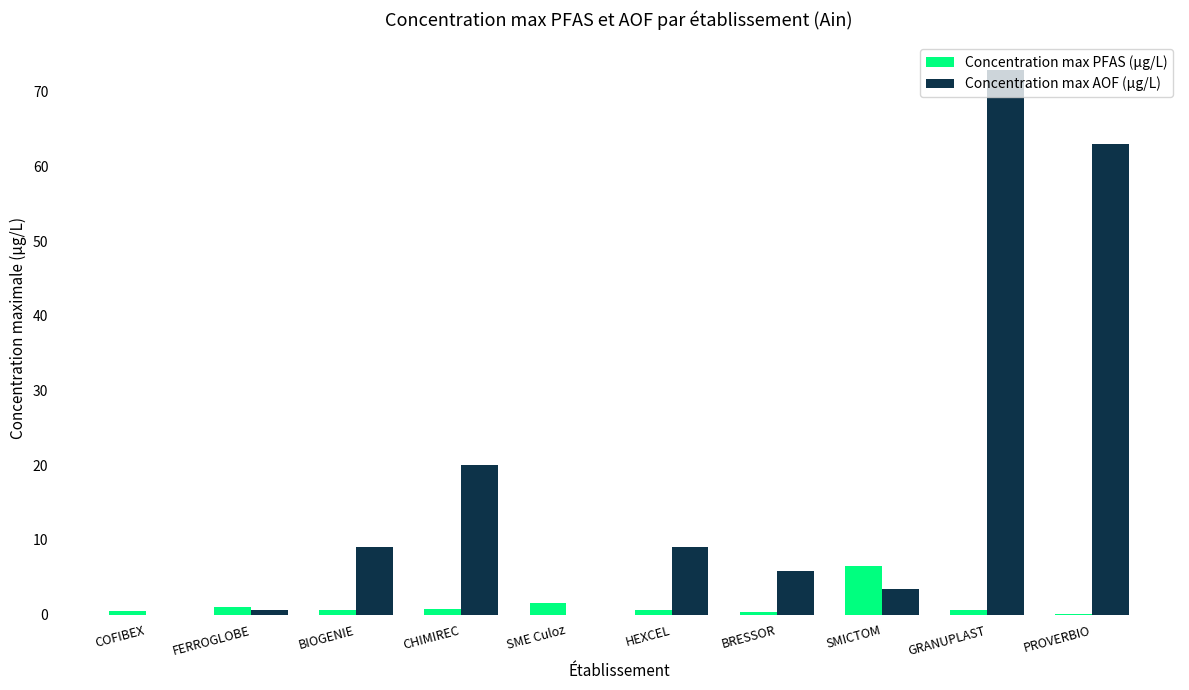

The Concentration max AOF (µg/L) series shows 0.0 at COFIBEX. True or false?

True